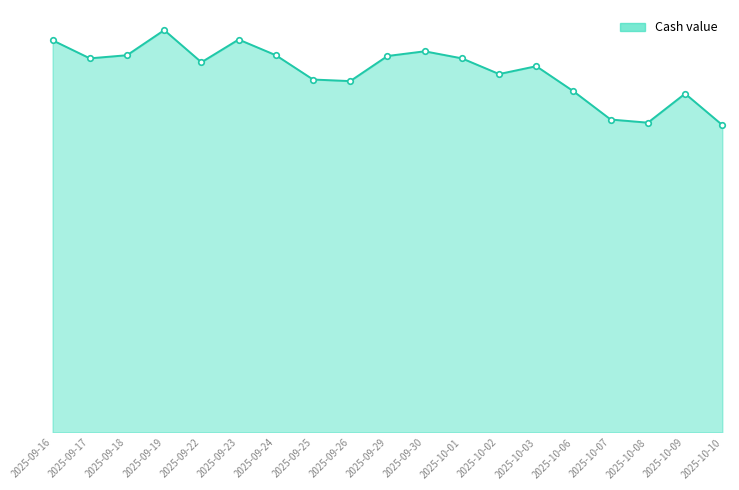

Where is the first local minimum?

2025-09-17